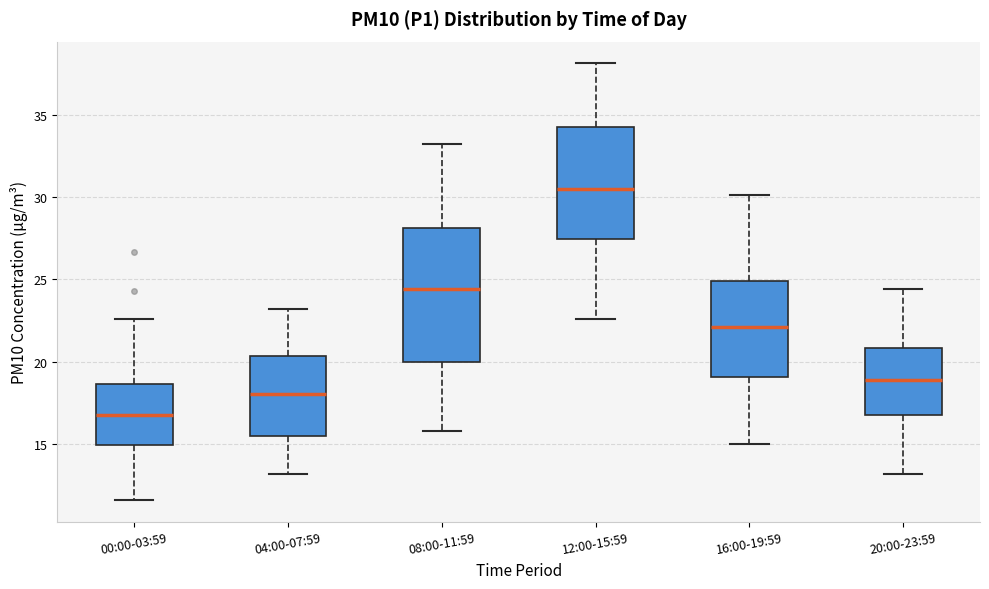

Reading left to right, transcribe this box plot: for each box, give where its median line is, the range the box spans, and where its two whiskers end, as read against the y-axis. The values are not printed on the chart, so give them approximately, as read against the axis.

00:00-03:59: median 16.5, box 15.0 to 18.5, whiskers 11.5 to 22.5
04:00-07:59: median 18.0, box 15.5 to 20.5, whiskers 13.0 to 23.0
08:00-11:59: median 24.5, box 20.0 to 28.0, whiskers 16.0 to 33.0
12:00-15:59: median 30.5, box 27.5 to 34.0, whiskers 22.5 to 38.0
16:00-19:59: median 22.0, box 19.0 to 25.0, whiskers 15.0 to 30.0
20:00-23:59: median 19.0, box 17.0 to 21.0, whiskers 13.0 to 24.5